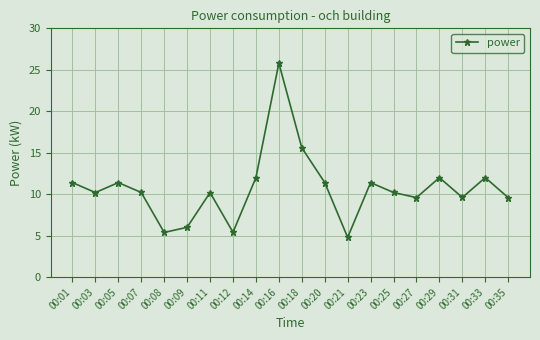

What is the value of the 3rd point from the left?

11.4